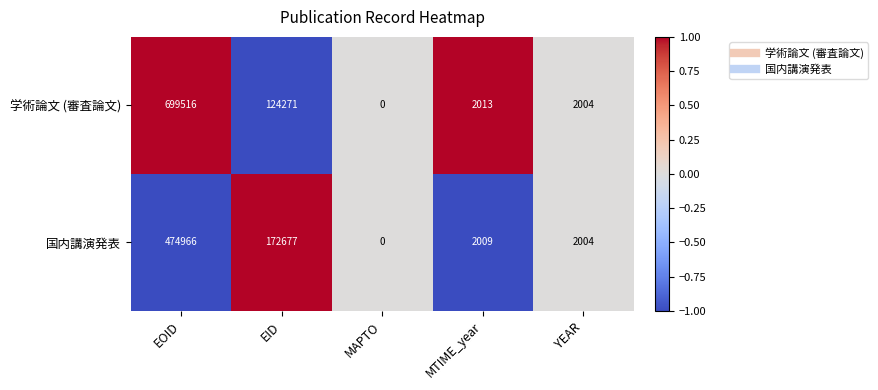

Which series has the widest spread of values?

学術論文 (審査論文)